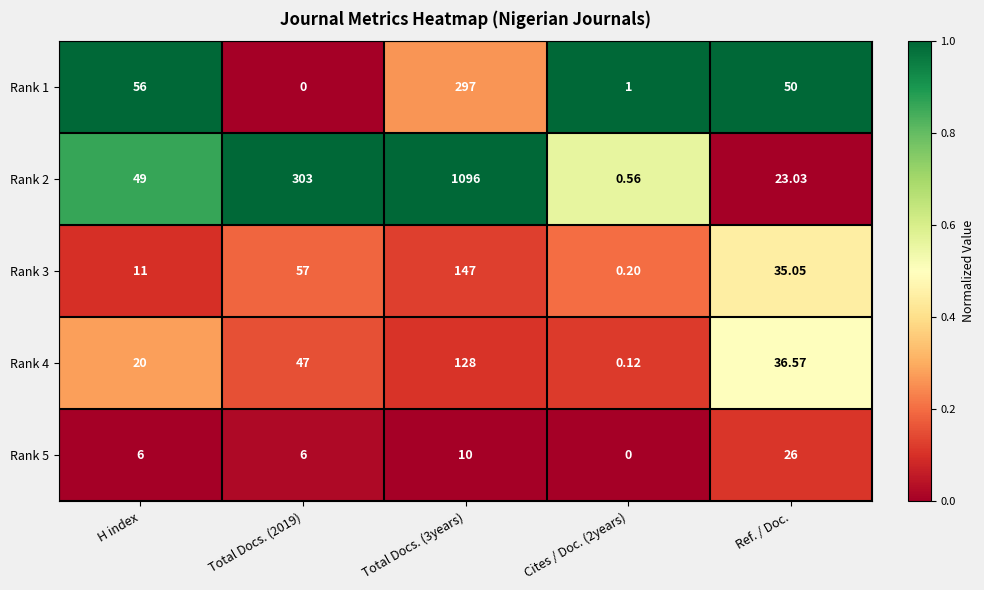

At which category is the sum across all series the highest?

Total Docs. (3years)